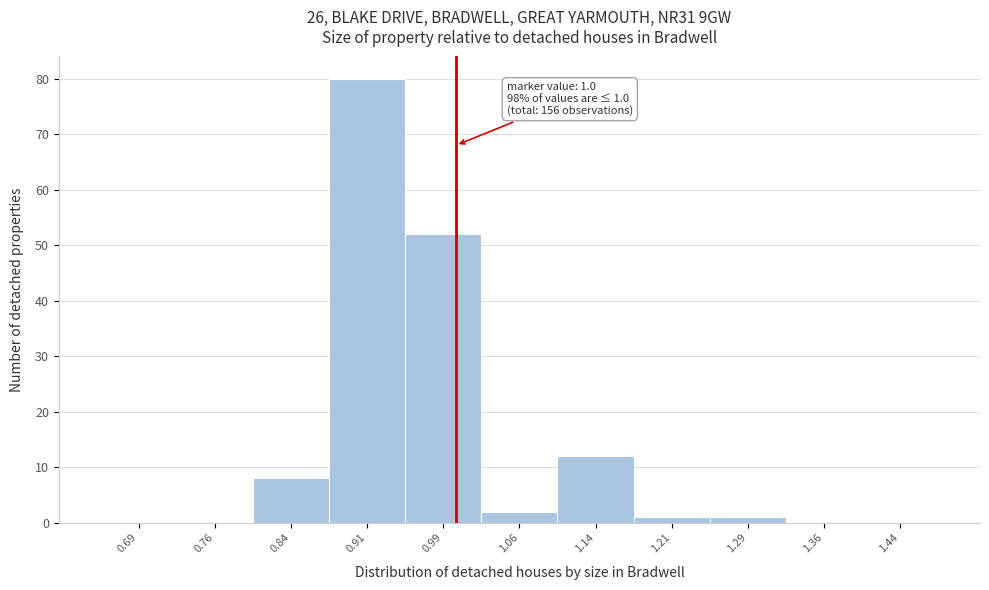

Which range on the x-axis has the tallest bar?

0.875 to 0.950